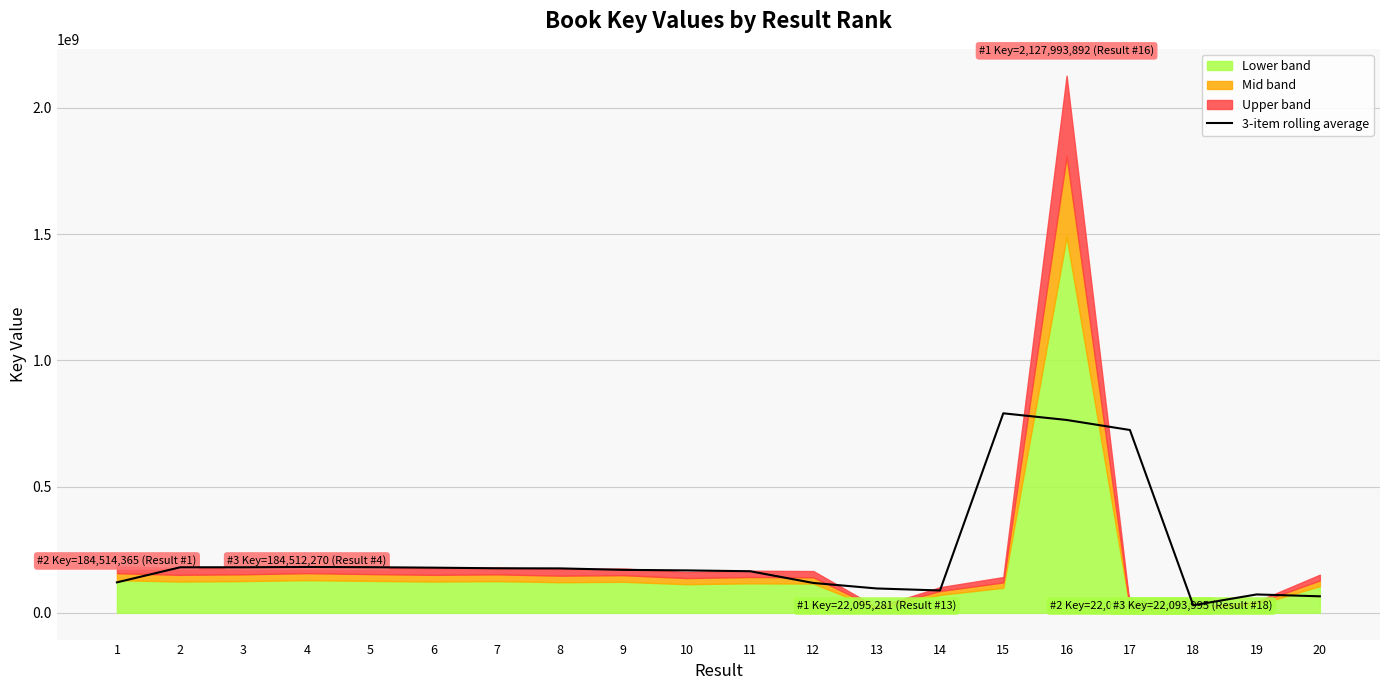

Reading left to right, what are all the values shown in this chart?

1=120365998.7	2=180102342.0	3=180101643.7	4=181303251.3	5=180426398.0	6=178566916.7	7=176121027.3	8=175649125.3	9=169870733.7	10=167765521.0	11=164436288.7	12=117935165.3	13=96144363.3	14=88217181.0	15=790183384.7	16=763827291.3	17=724060783.0	18=29610879.3	19=72462935.0	20=65098270.0